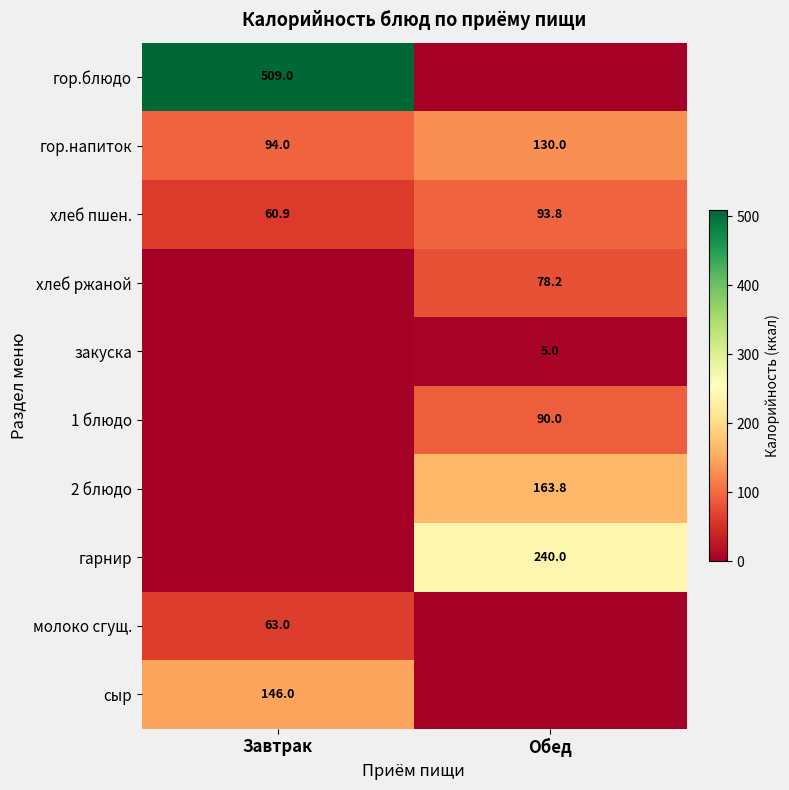

At which label does хлеб пшен. reach its peak?

Обед